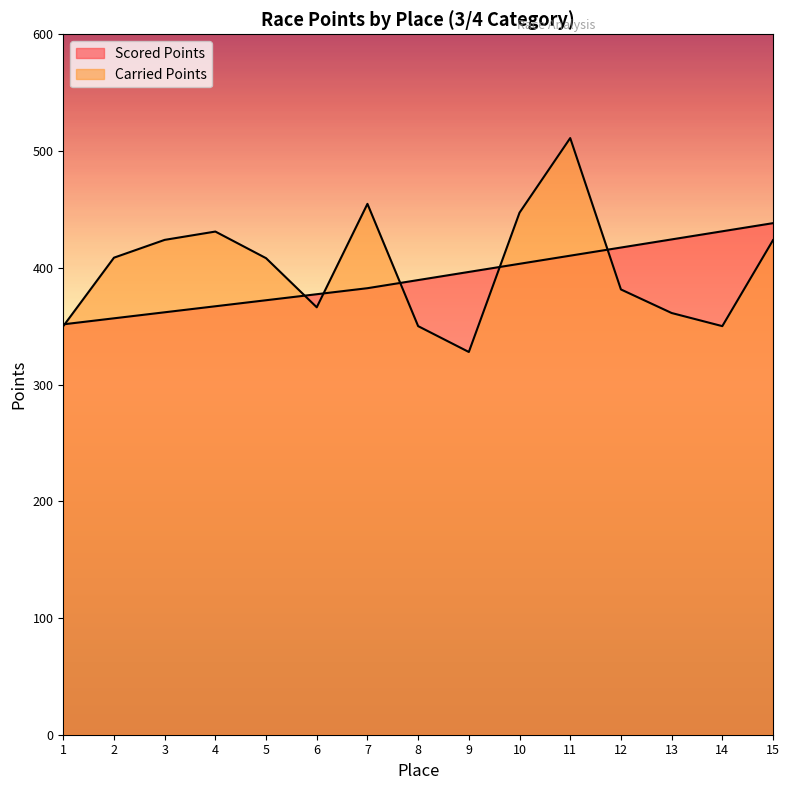

True or false: Carried Points has a value of 408.6 at 2.

True